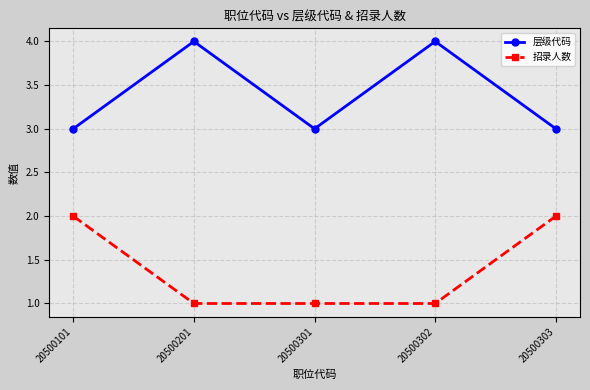

What is the spread (max minus min) of values at 20500201?

3